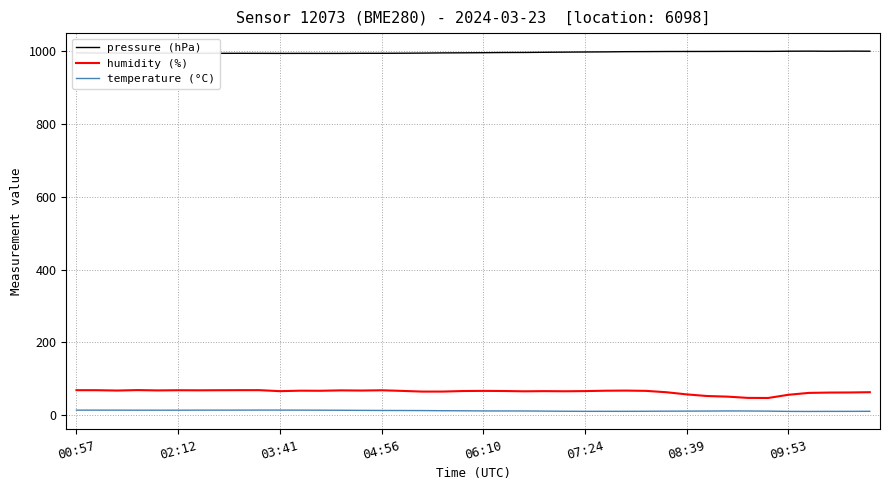

True or false: pressure (hPa) and humidity (%) intersect in this chart.

False